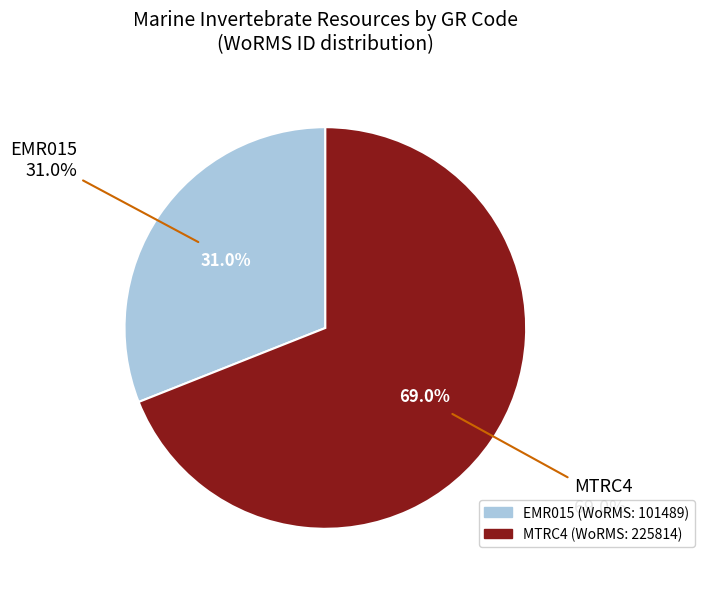

Rank the categories by value from highest to lowest.

MTRC4, EMR015